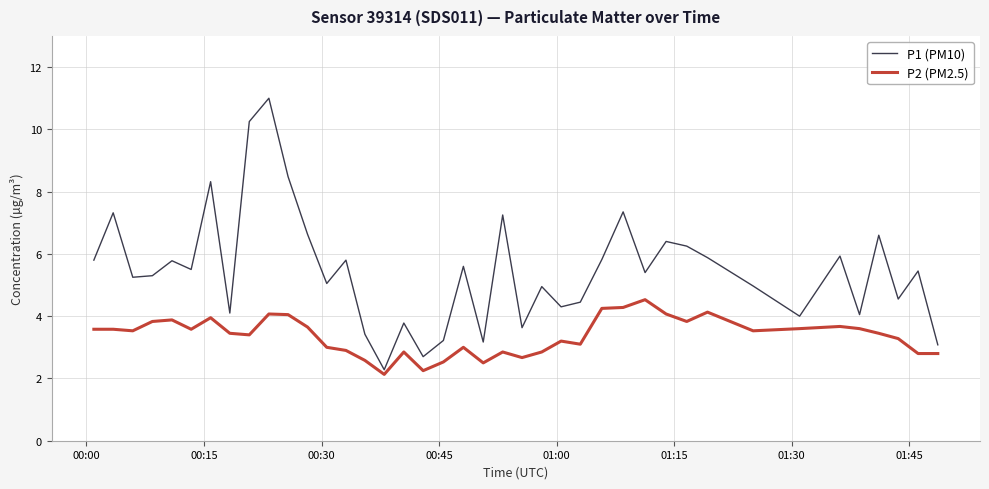

What is the maximum value shown in the chart?

11.0